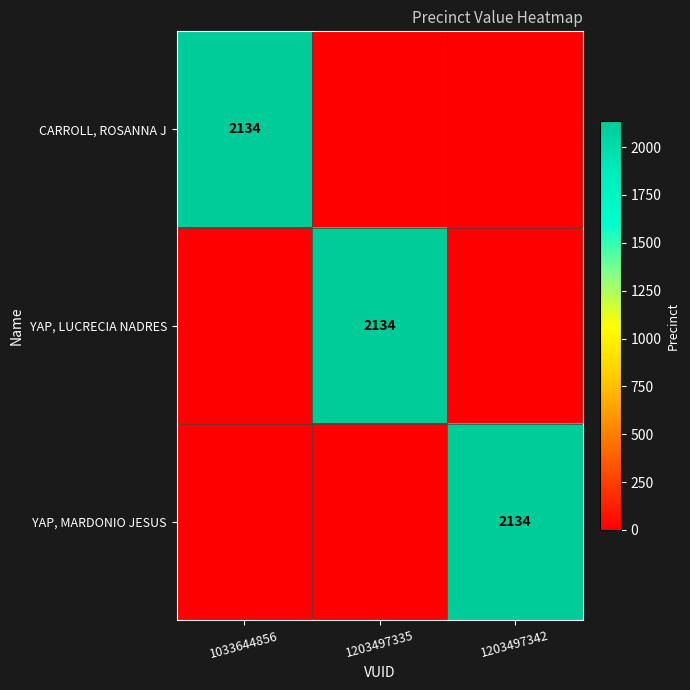

Between 1203497335 and 1203497342, which series saw the biggest shift?

YAP, LUCRECIA NADRES